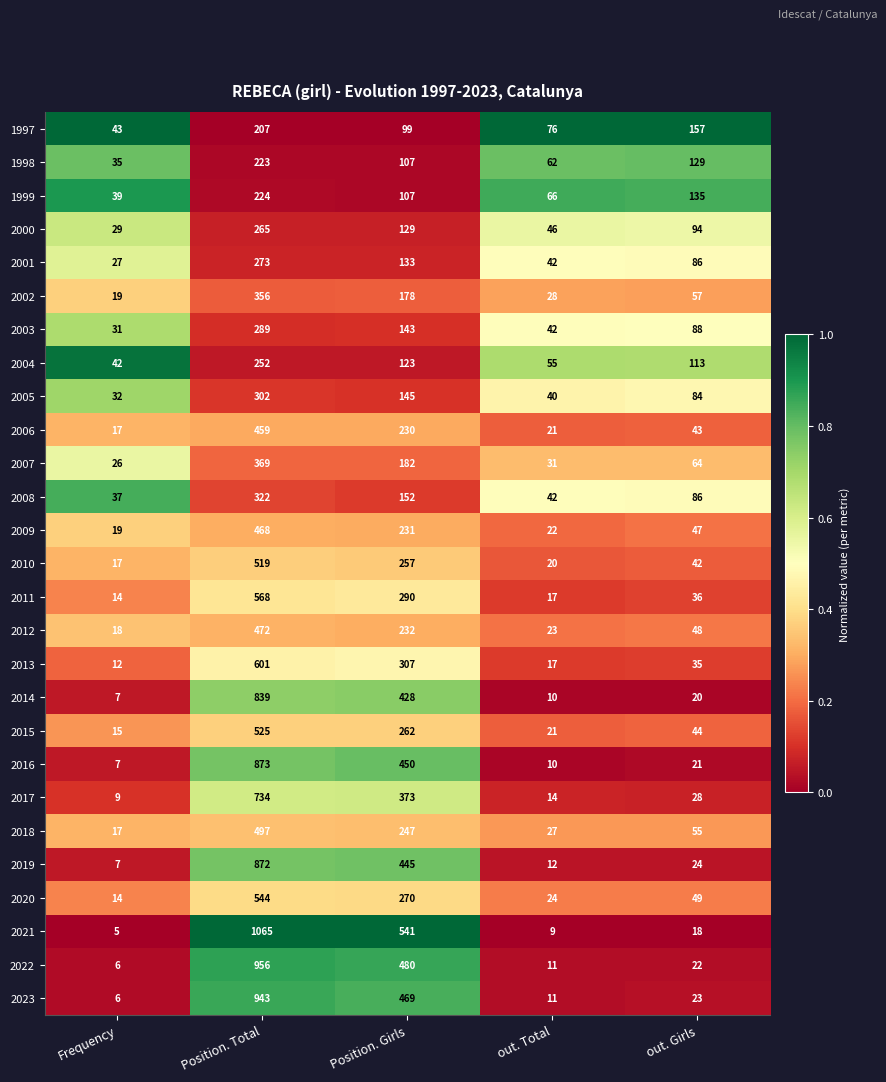

What is the greatest value displayed?

1065